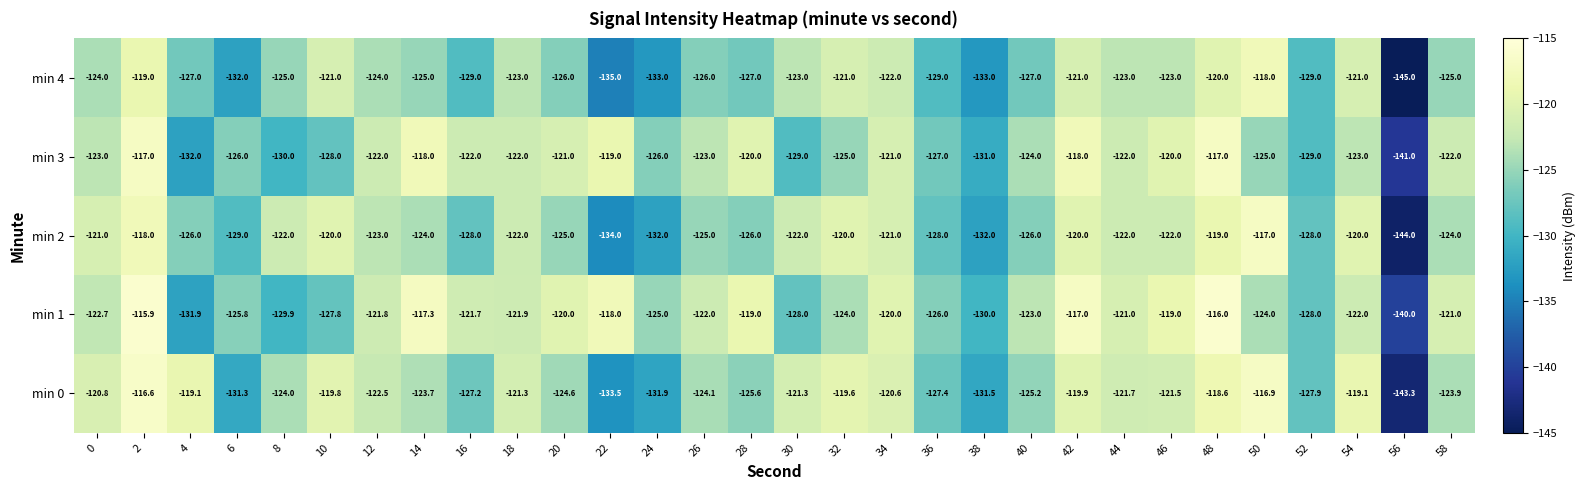

The value of min 1 at 8 is -129.9. True or false?

True